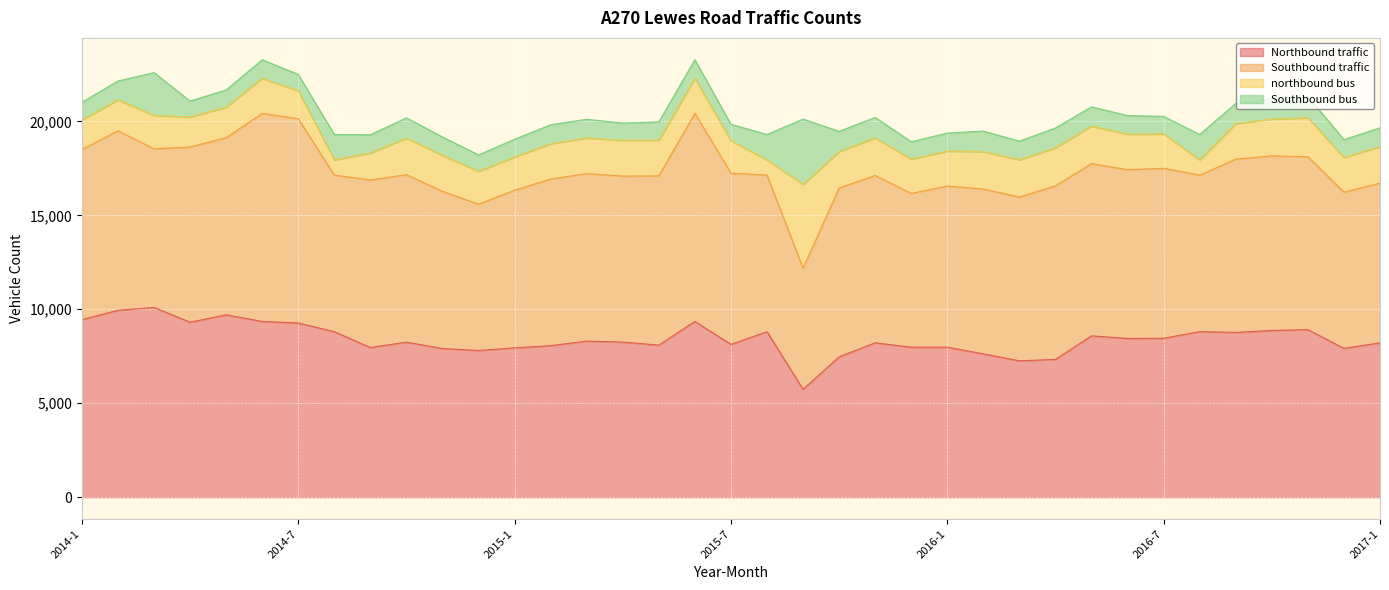

True or false: northbound bus has a value of 1598 at 2014-4.

True